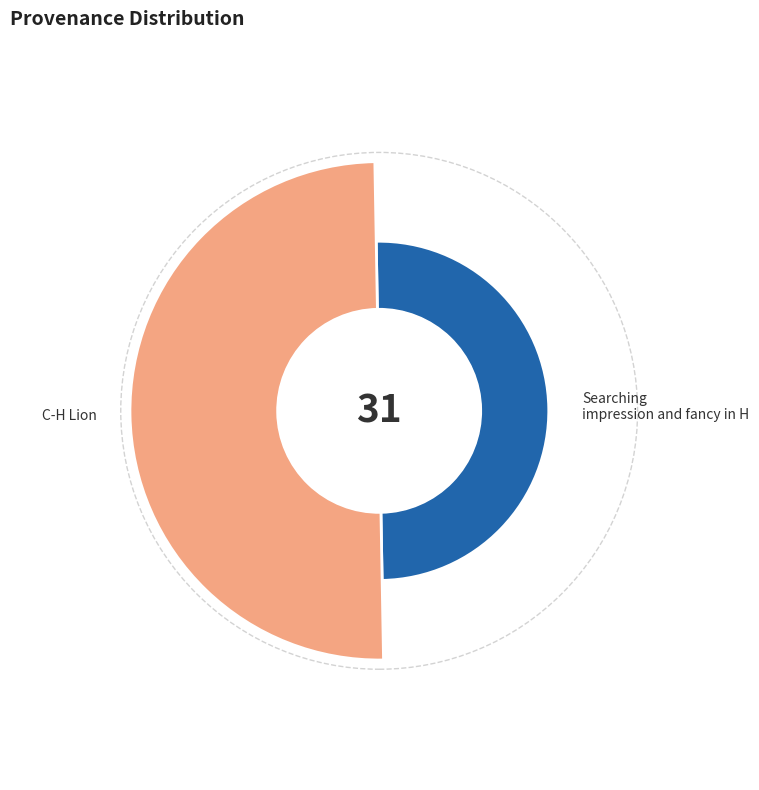

To the nearest percent, what portion does C-H Lion represent?

68%